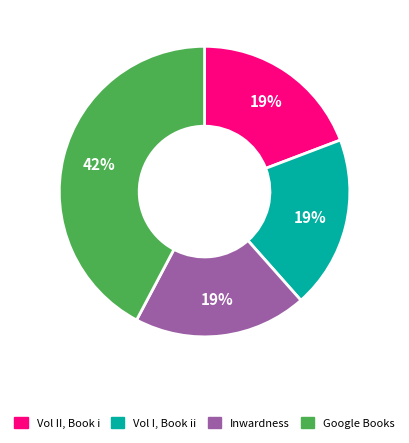

Which slice is the largest?

Google Books